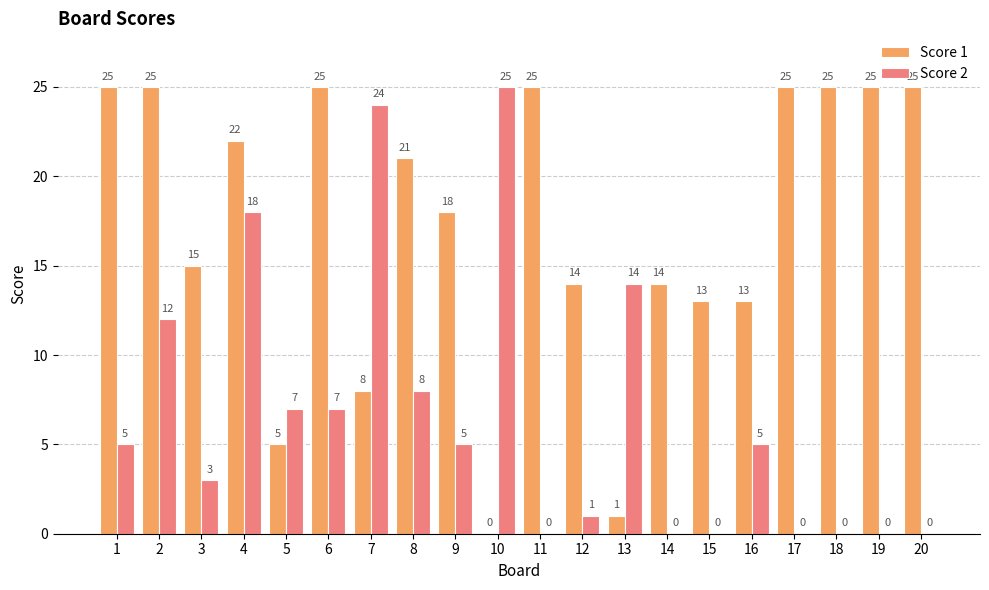

Which series has the largest total across all categories?

Score 1